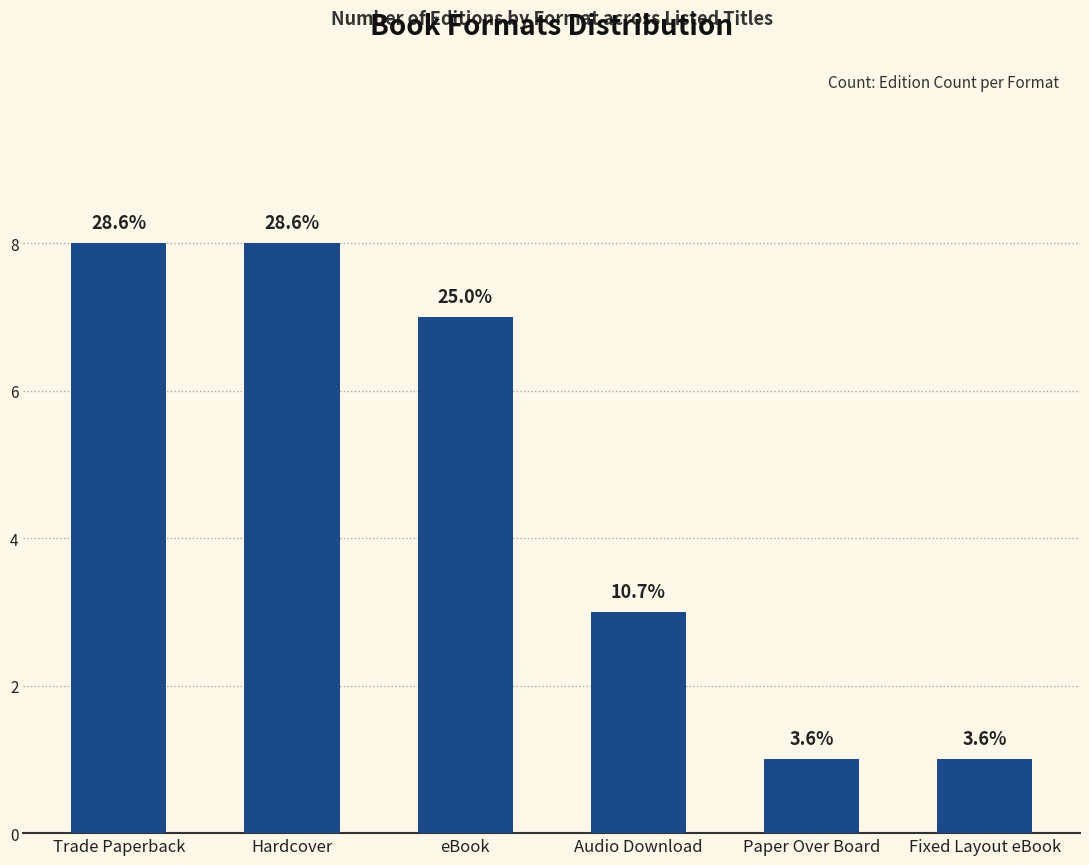

What value does the data have at Paper Over Board?

1